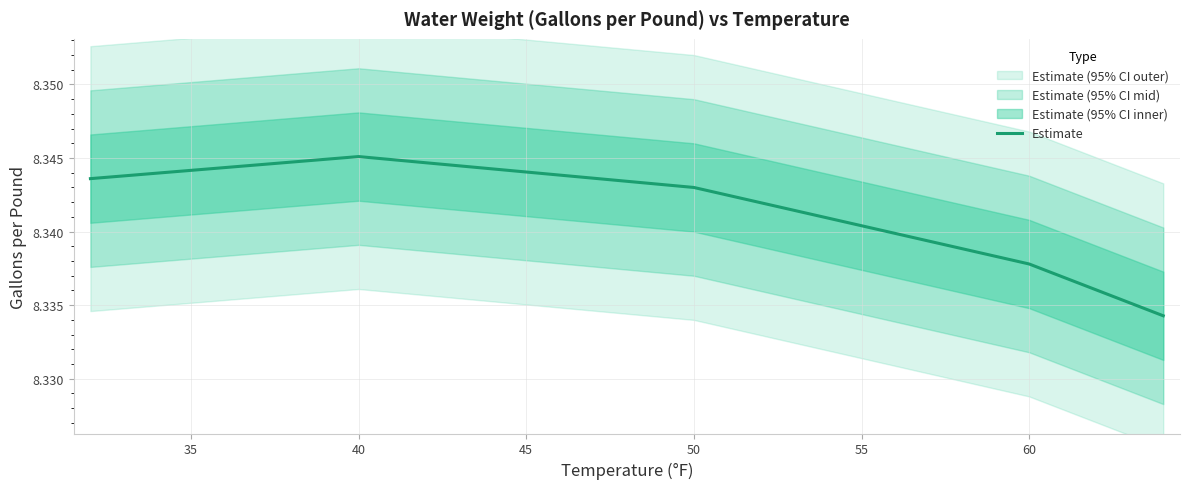

How many values are between 8 and 9?

33